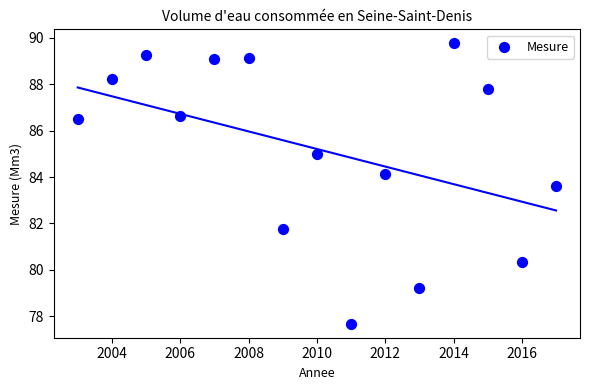

What is the range of Y values (max minus min)?

12.1